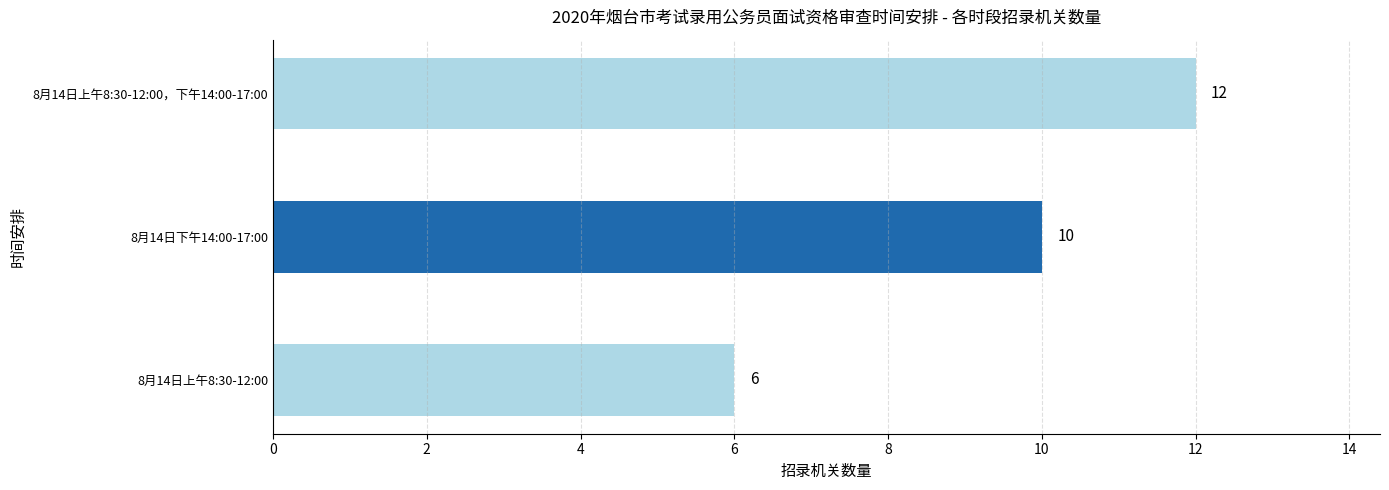

What is the change in value from 8月14日上午8:30-12:00 to 8月14日上午8:30-12:00，下午14:00-17:00?

+6